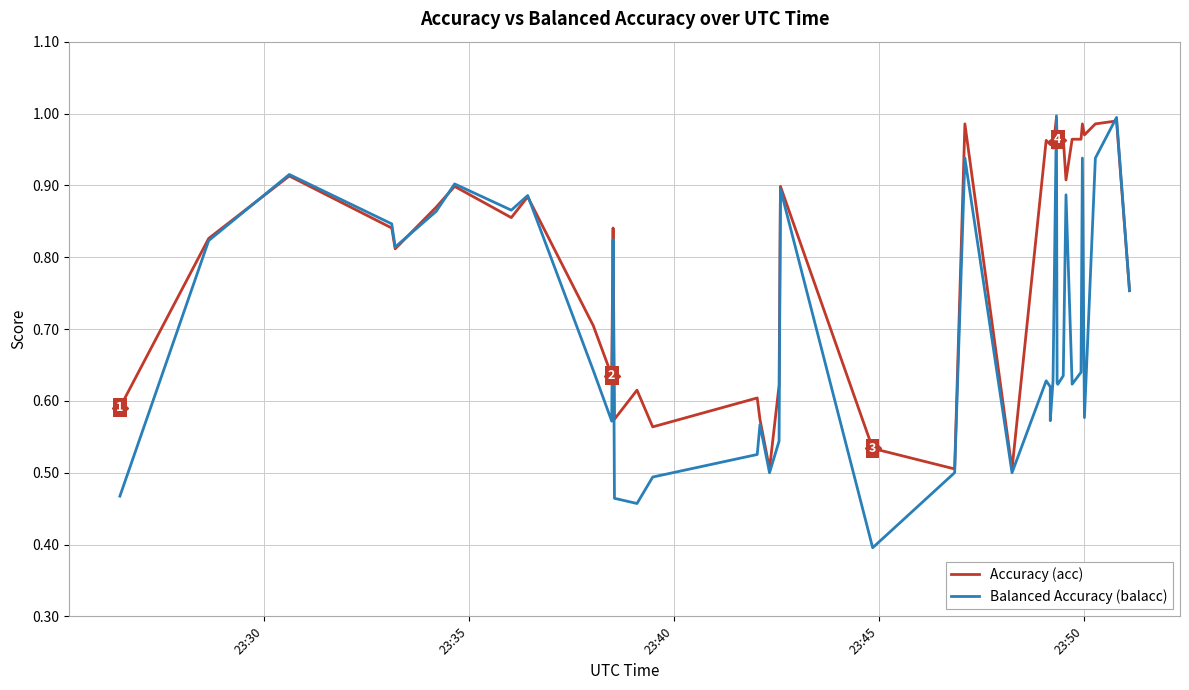

Is the value of Accuracy (acc) at 10 greater than the value of Balanced Accuracy (balacc) at 22?

No